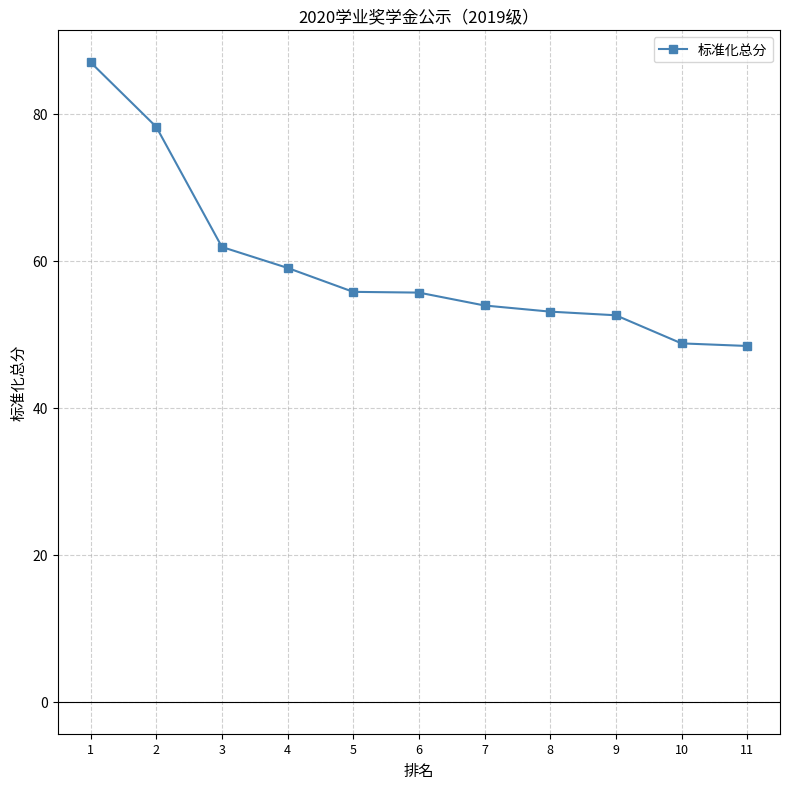

What is the change in value from 3 to 5?

-6.1